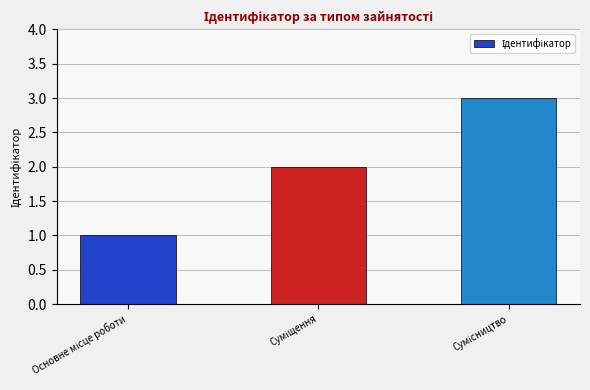

What is the sum of all values?

6